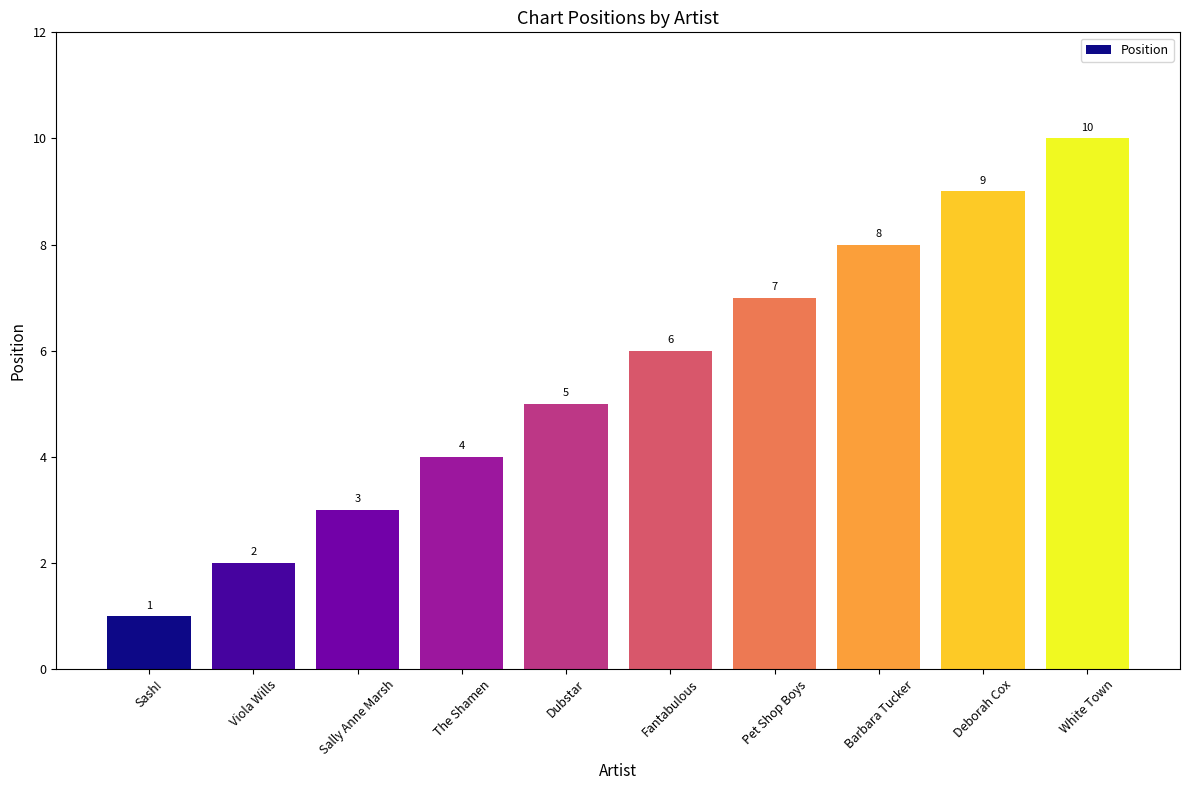

What is the sum of the values at Dubstar and White Town?

15